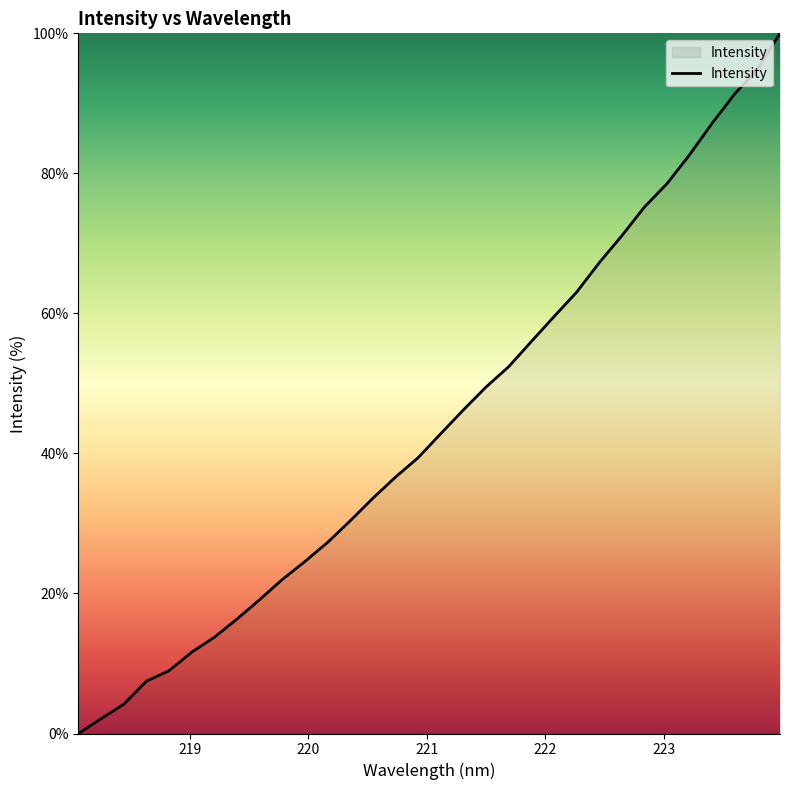

What is the difference between the maximum and minimum values?

100.0